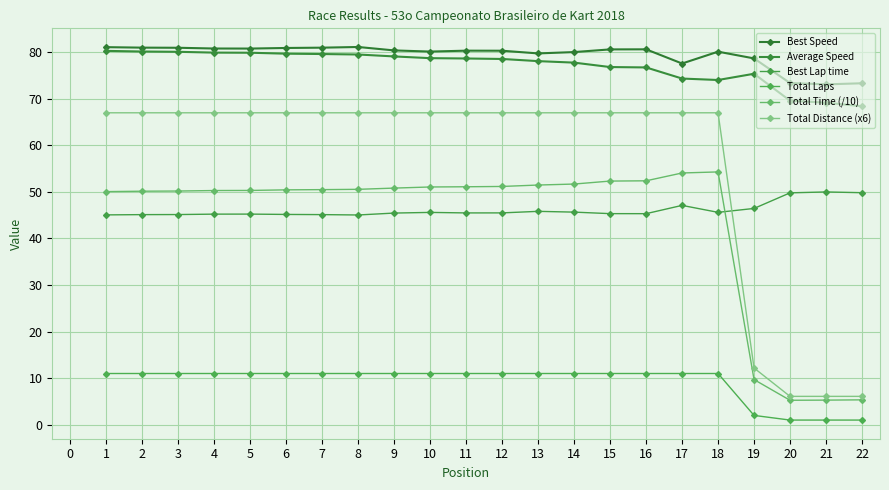

What is the average value of the Total Time (/10) series?

43.1